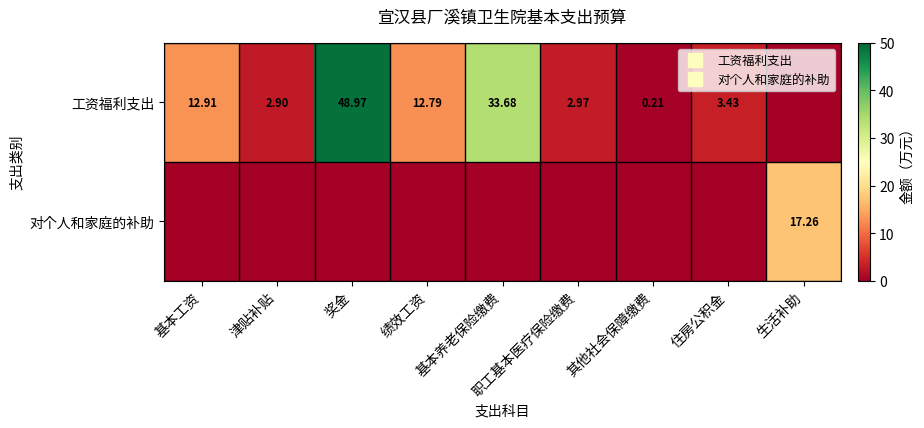

At which label does 工资福利支出 first exceed 3?

基本工资